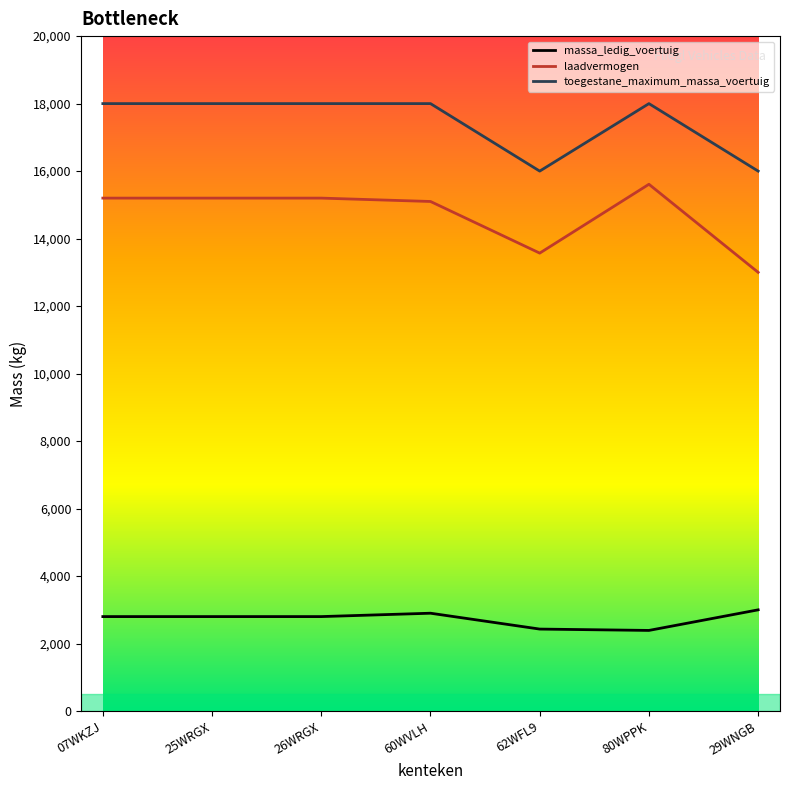

True or false: toegestane_maximum_massa_voertuig has more than 0 points higher than both neighbors.

True